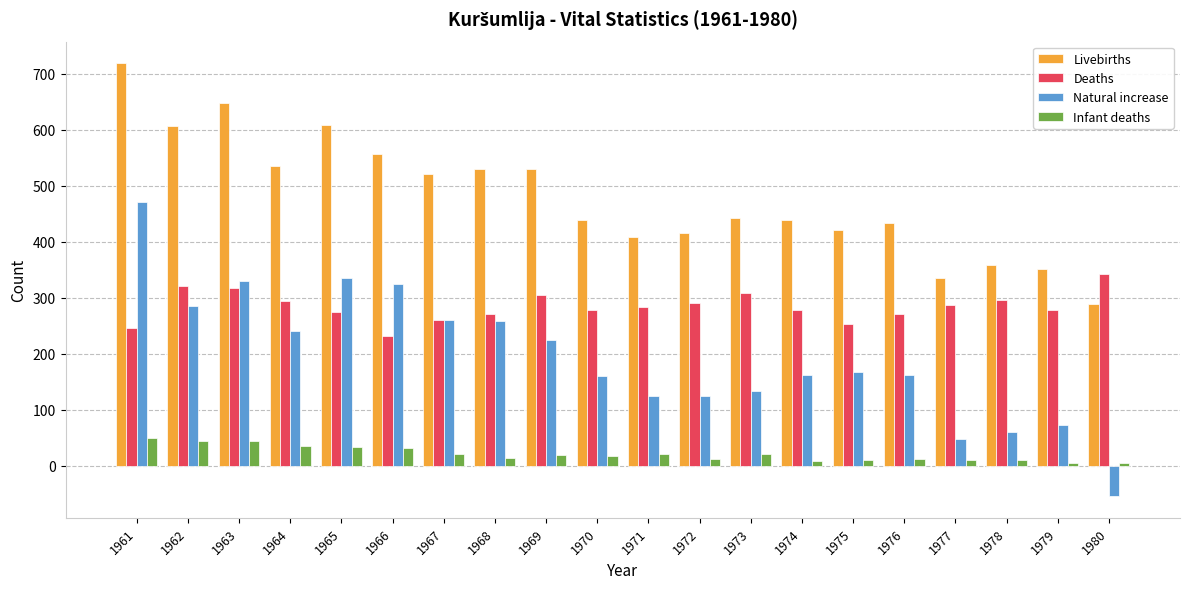

Between 1964 and 1975, which series saw the biggest shift?

Livebirths